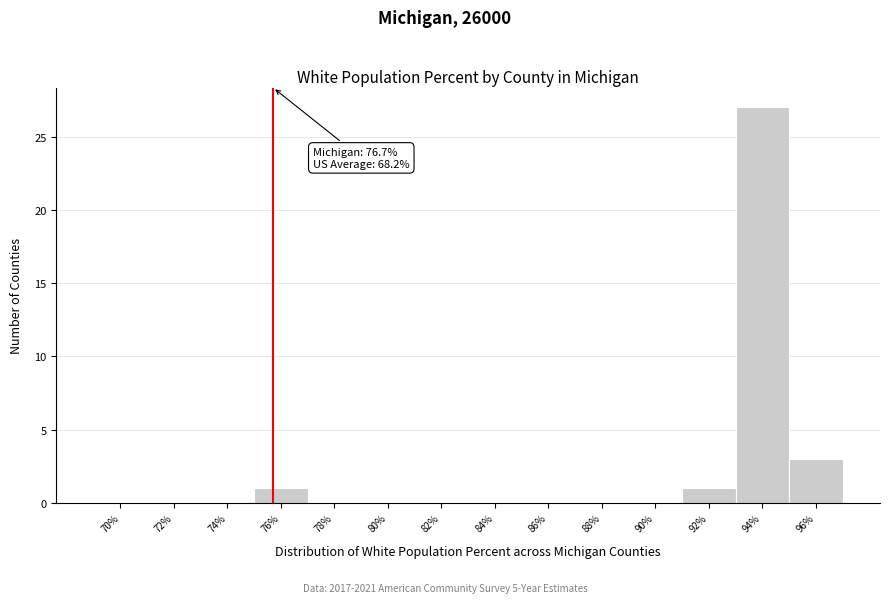

Reading left to right, what are all the values shown in this chart?

70%=0	72%=0	74%=0	76%=1	78%=0	80%=0	82%=0	84%=0	86%=0	88%=0	90%=0	92%=1	94%=27	96%=3